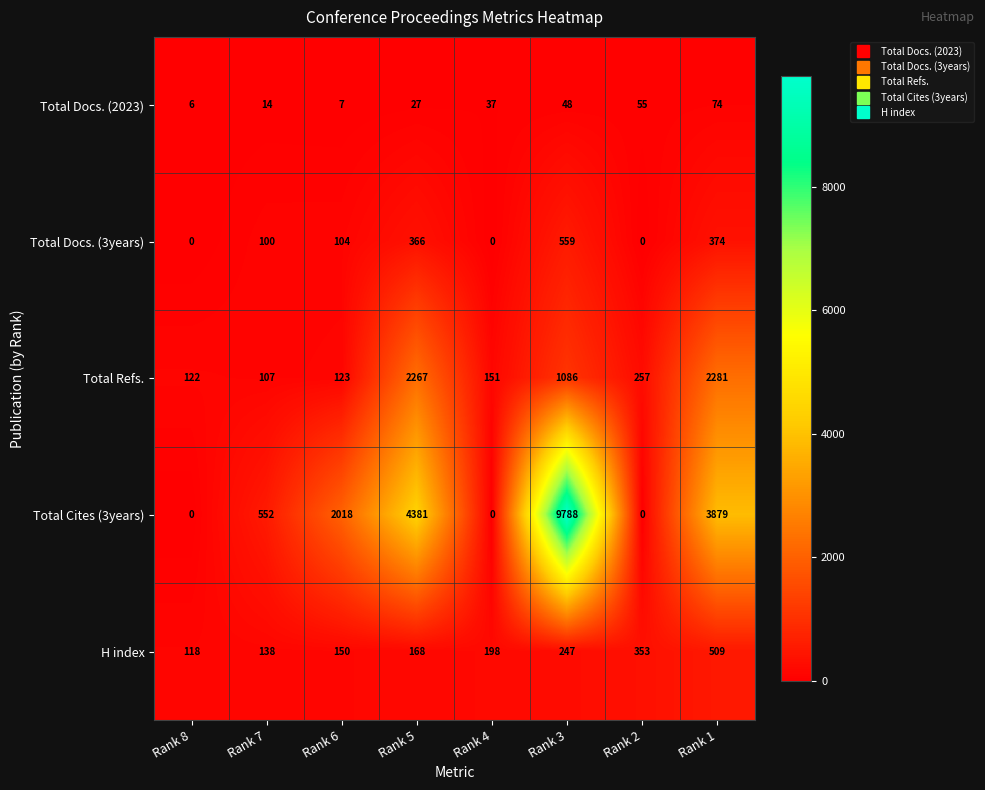

What is the average value of the Total Docs. (3years) series?

188